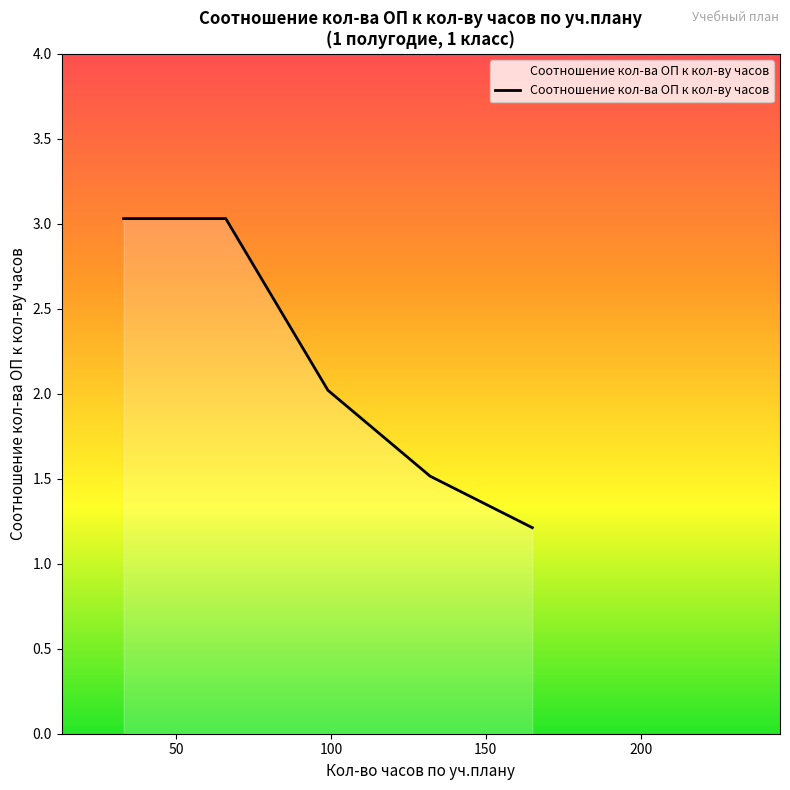

Does the chart have visible grid lines?

No